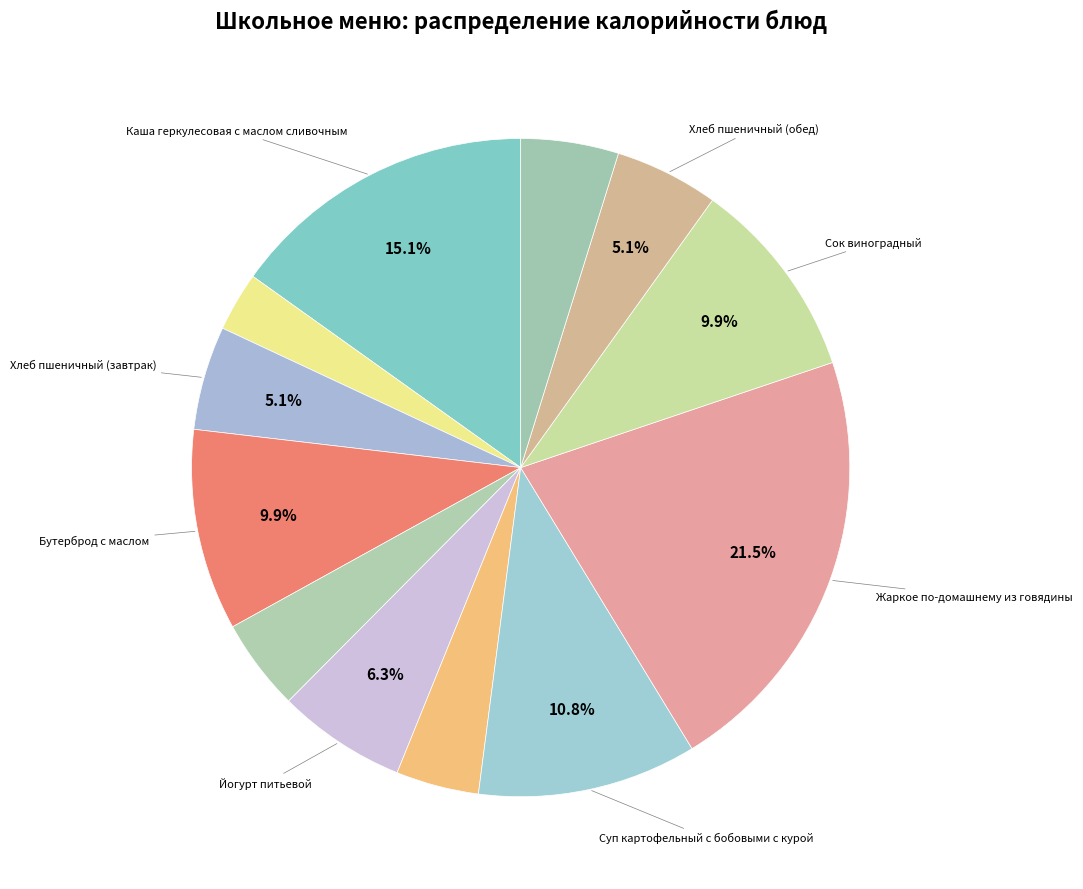

How many slices are in this pie chart?

12